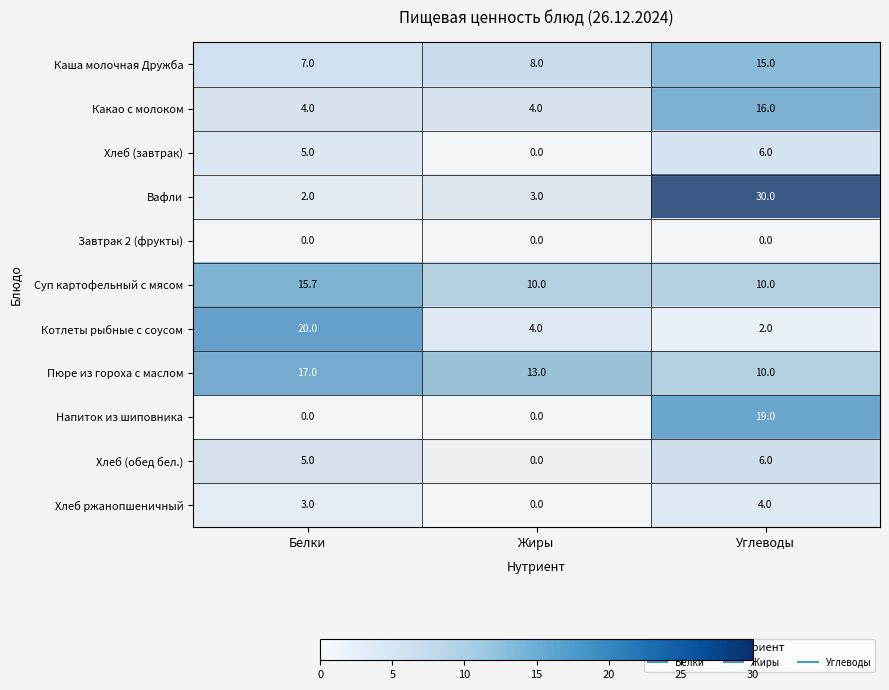

Which category has the highest value in the Хлеб (завтрак) series?

Углеводы